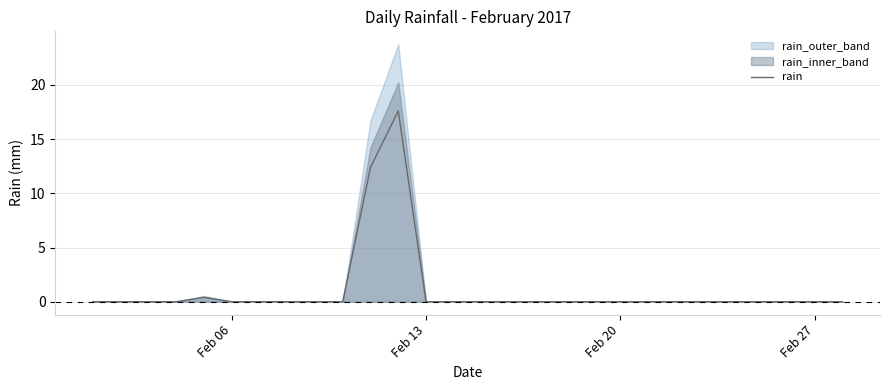

What is the highest value of the rain series?

17.6